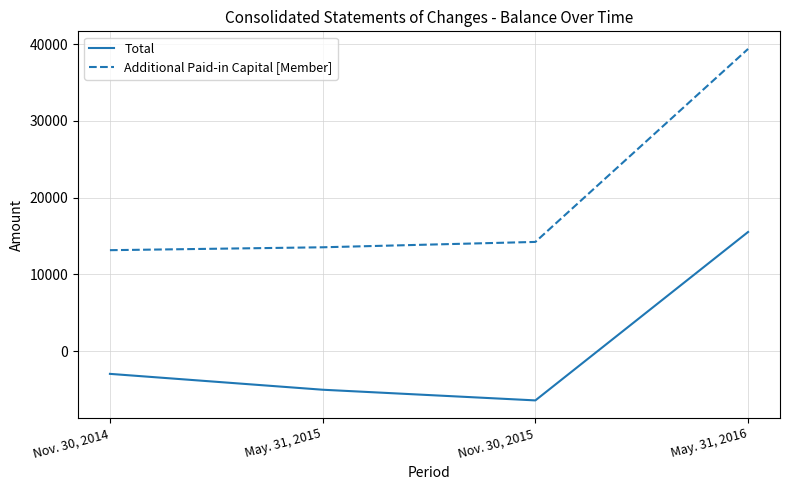

True or false: Additional Paid-in Capital [Member] and Total intersect in this chart.

False